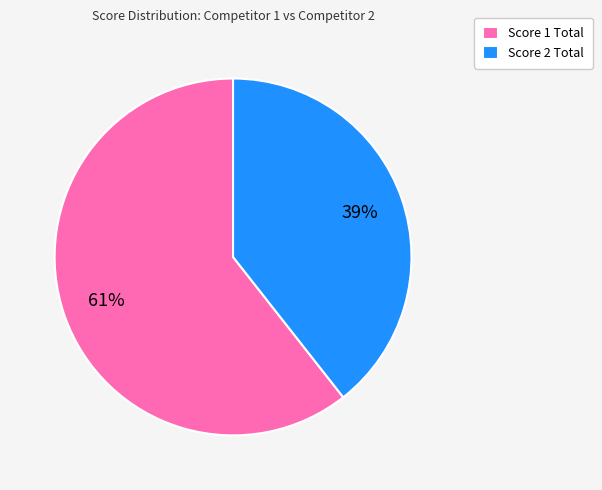

Is the sum of Score 2 Total and Score 1 Total greater than half?

Yes